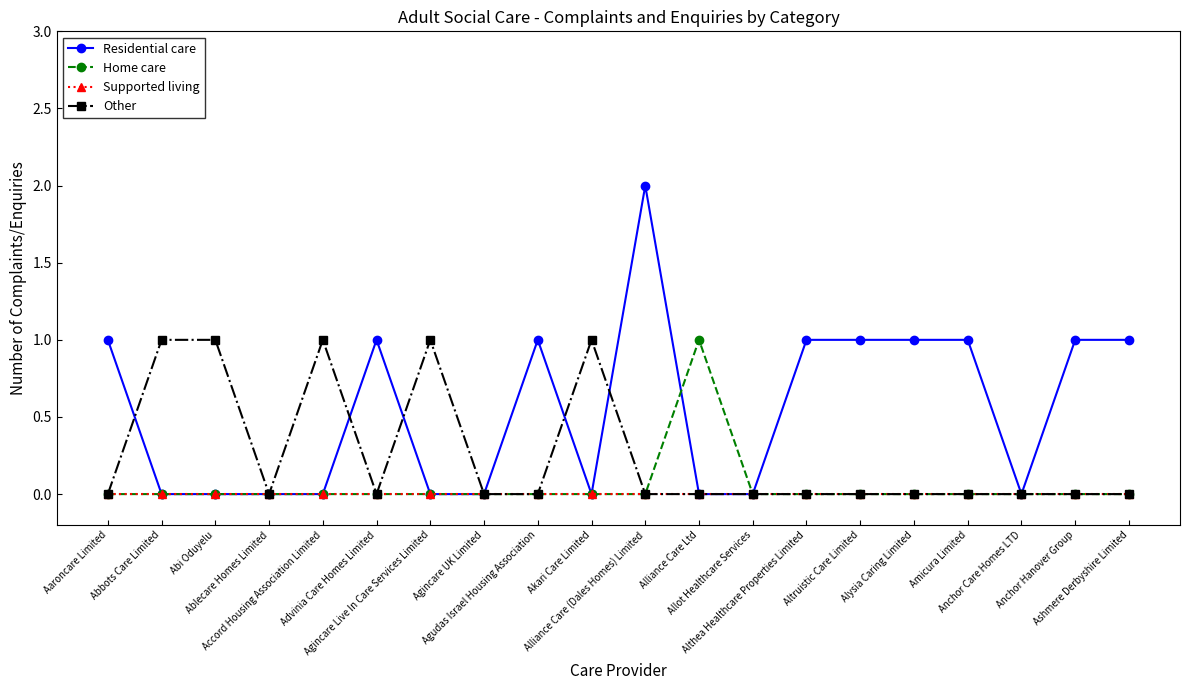

In Home care, how many points are higher than both neighbors (excluding endpoints)?

1